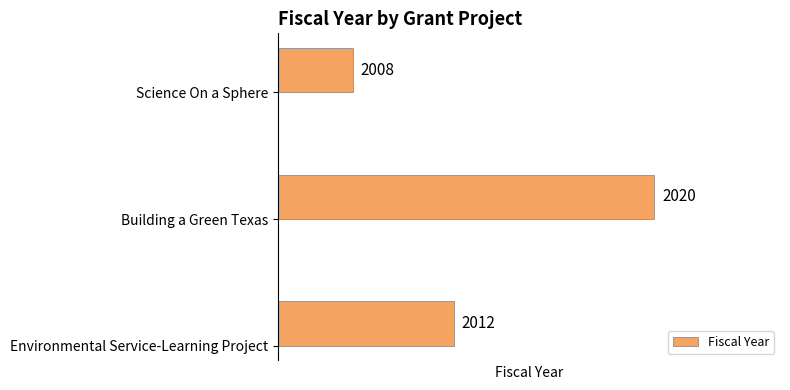

Count the values in the range 2008 to 2020.

3